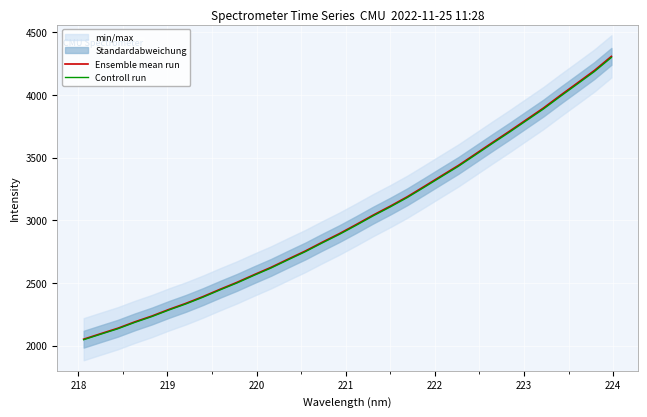

Reading left to right, transcribe all the data shown in this chart.

Ensemble mean run: 2050.8	2094.6	2137.9	2189.0	2235.4	2288.0	2336.6	2390.5	2448.5	2504.3	2565.2	2624.0	2689.5	2753.6	2824.0	2892.0	2965.3	3040.9	3112.1	3187.0	3269.6	3353.4	3436.5	3527.6	3619.1	3709.0	3801.8	3894.5	3995.9	4094.6	4194.2	4306.9
Controll run: 2046.7	2090.4	2133.6	2184.6	2231.0	2283.4	2331.9	2385.7	2443.6	2499.3	2560.1	2618.8	2684.1	2748.1	2818.4	2886.3	2959.4	3034.9	3105.8	3180.7	3263.1	3346.7	3429.6	3520.6	3611.9	3701.6	3794.2	3886.7	3987.9	4086.4	4185.8	4298.3